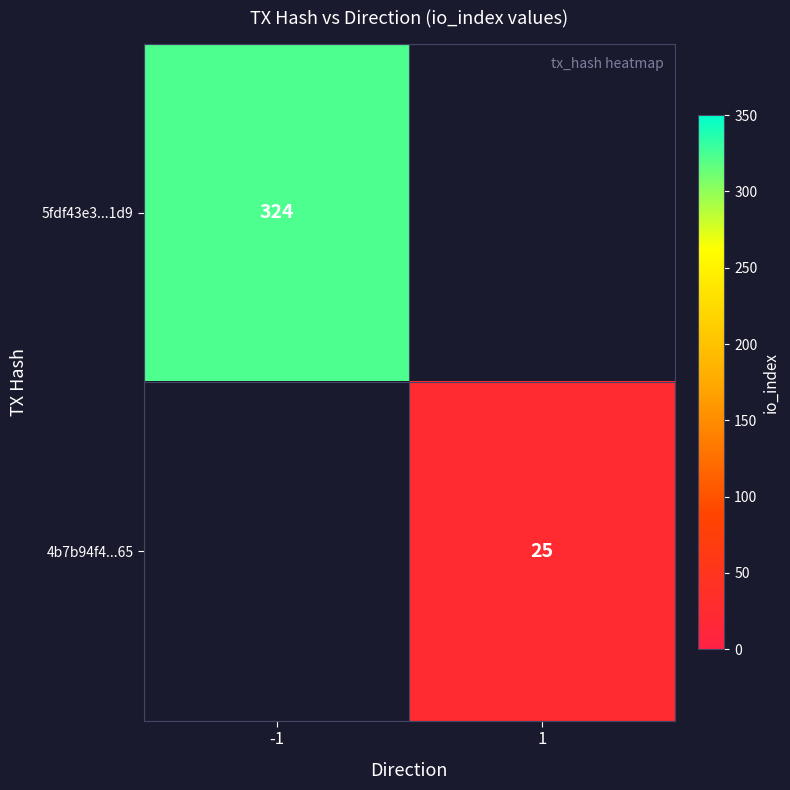

True or false: 5fdf43e3...1d9 has a value of 164 at -1.

False